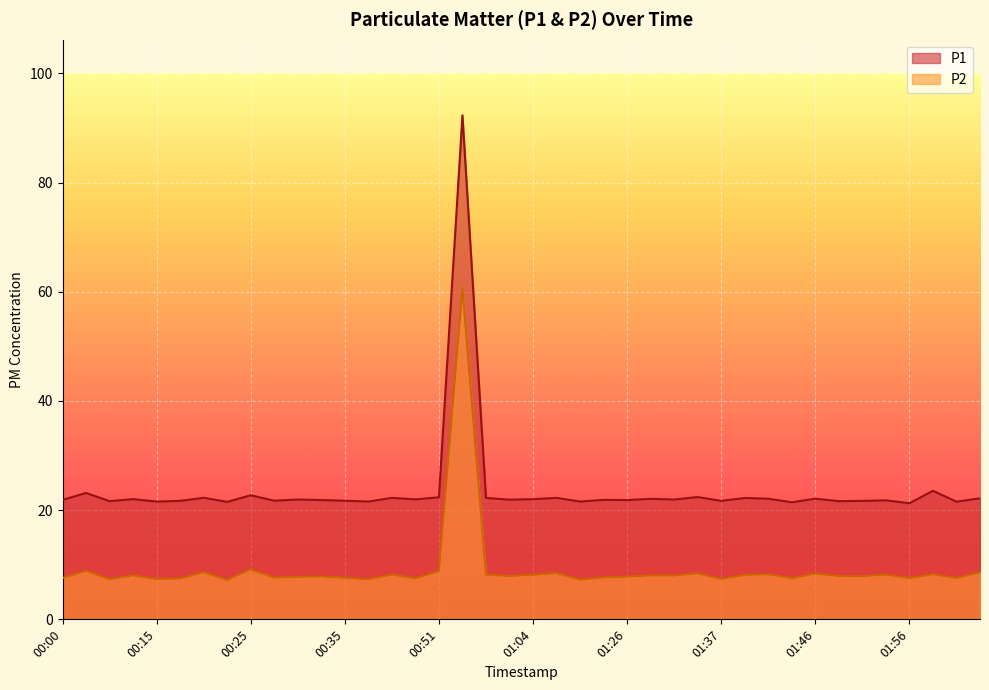

At how many categories does at least one series exceed 83?

1